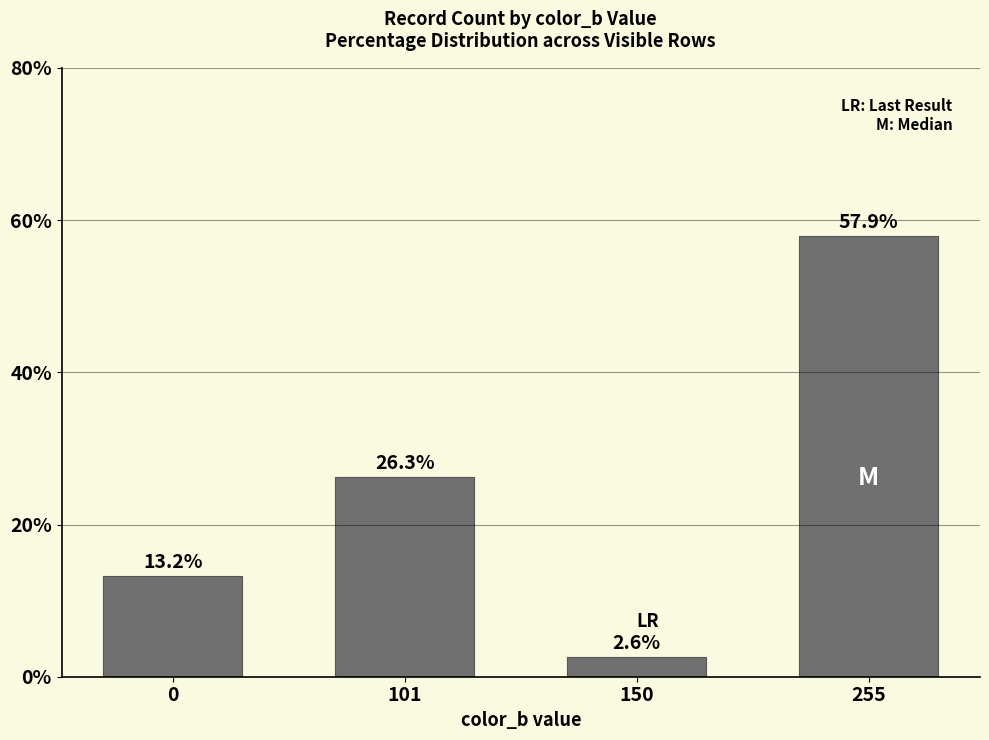

Count the number of values greater than 26.

2